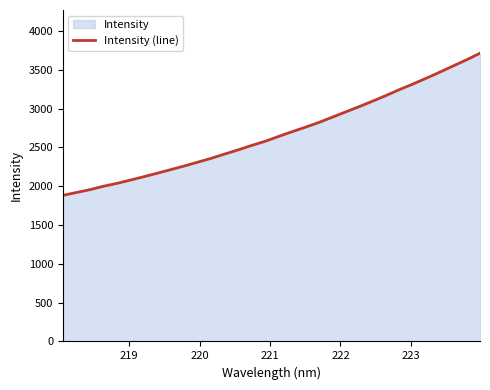

What is the minimum value shown in the chart?

1882.3